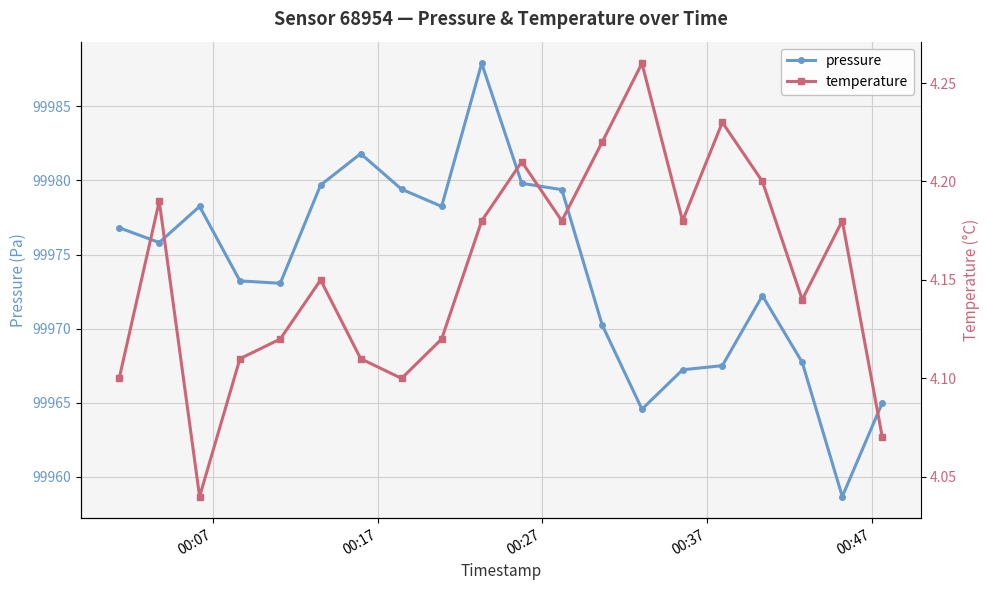

True or false: pressure has more than 2 points higher than both neighbors.

True